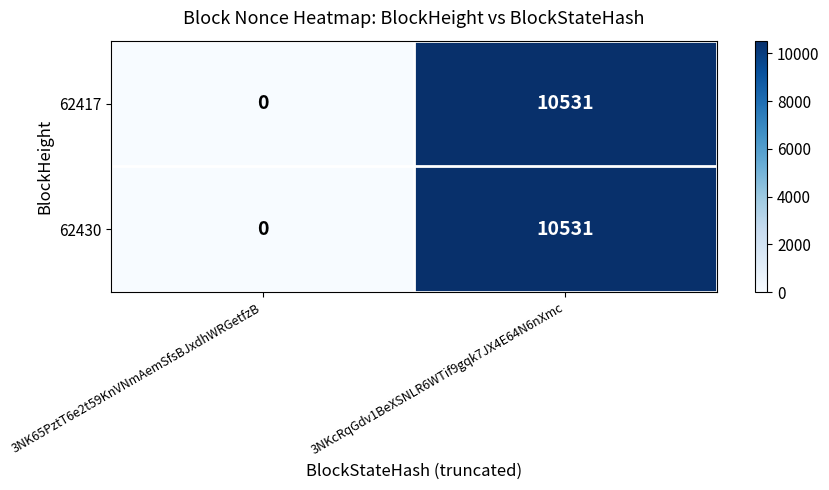

Reading left to right, what are all the values shown in this chart?

62417: 3NK65PztT6e2t59KnVNmAemSfsBJxdhWRGetfzB=0	3NKcRqGdv1BeXSNLR6WTif9gqk7JX4E64N6nXmc=10531
62430: 3NK65PztT6e2t59KnVNmAemSfsBJxdhWRGetfzB=0	3NKcRqGdv1BeXSNLR6WTif9gqk7JX4E64N6nXmc=10531